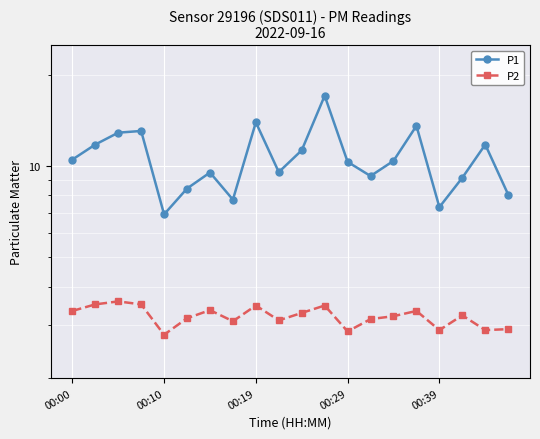

True or false: P1 and P2 intersect in this chart.

False